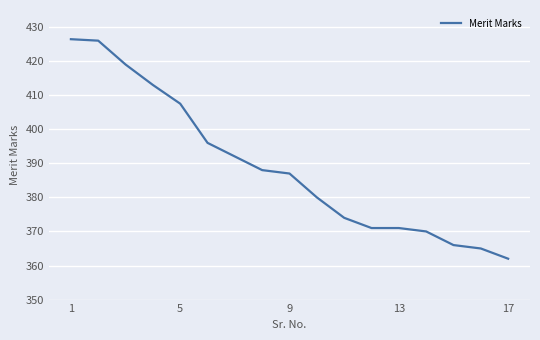

What is the smallest value displayed?

362.0